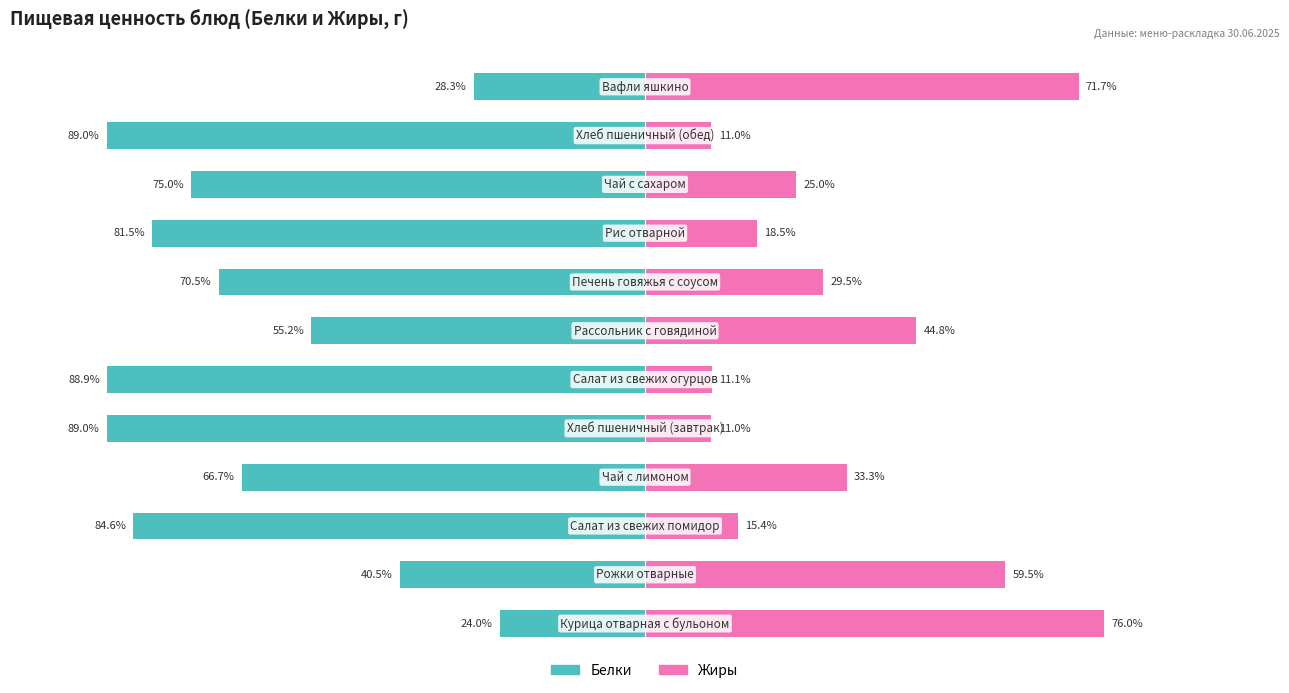

Are the bars grouped side by side (vs. stacked)?

Yes